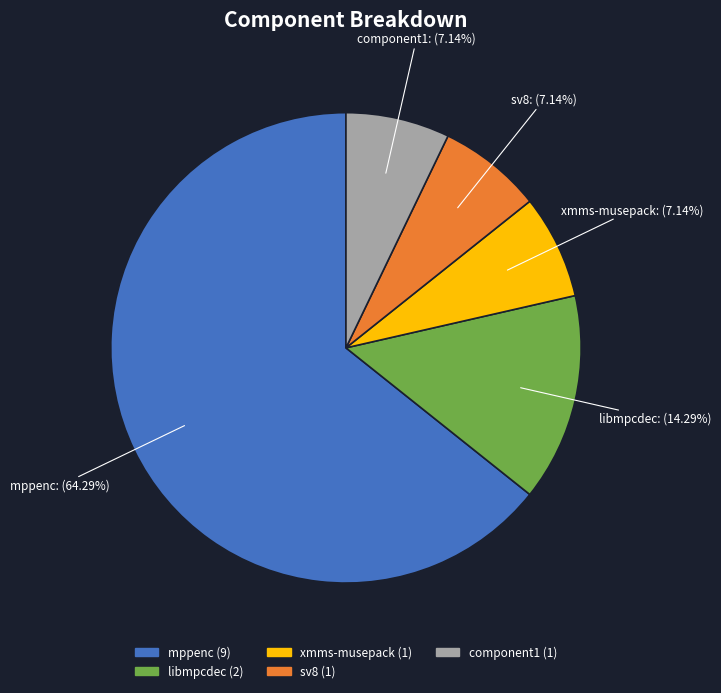

Is there a majority slice in this chart?

Yes